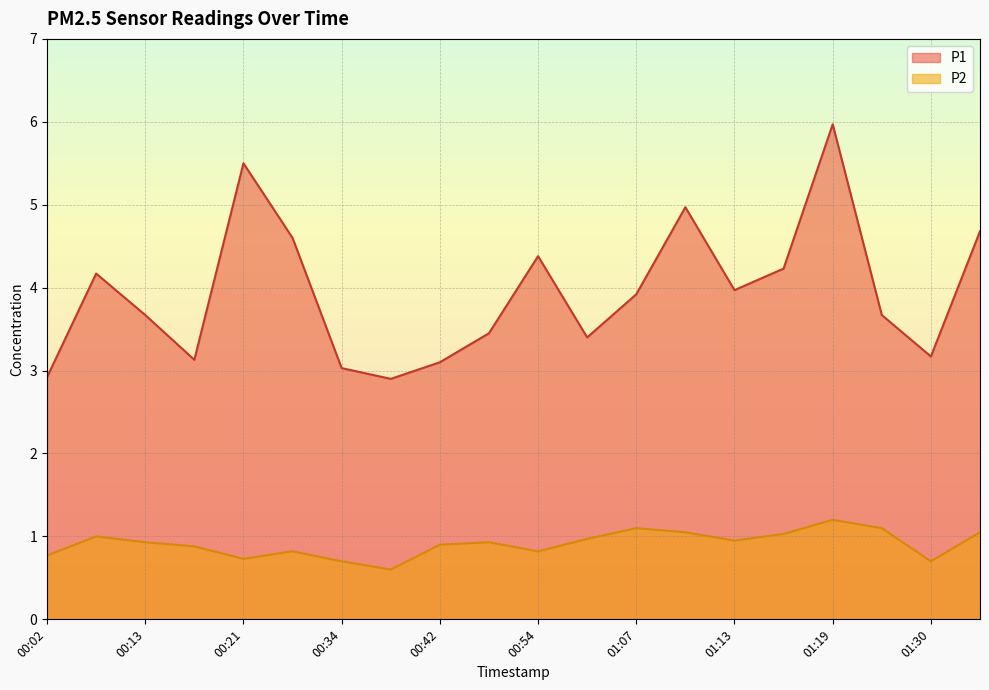

What is the label of the 12th point from the right?

00:42